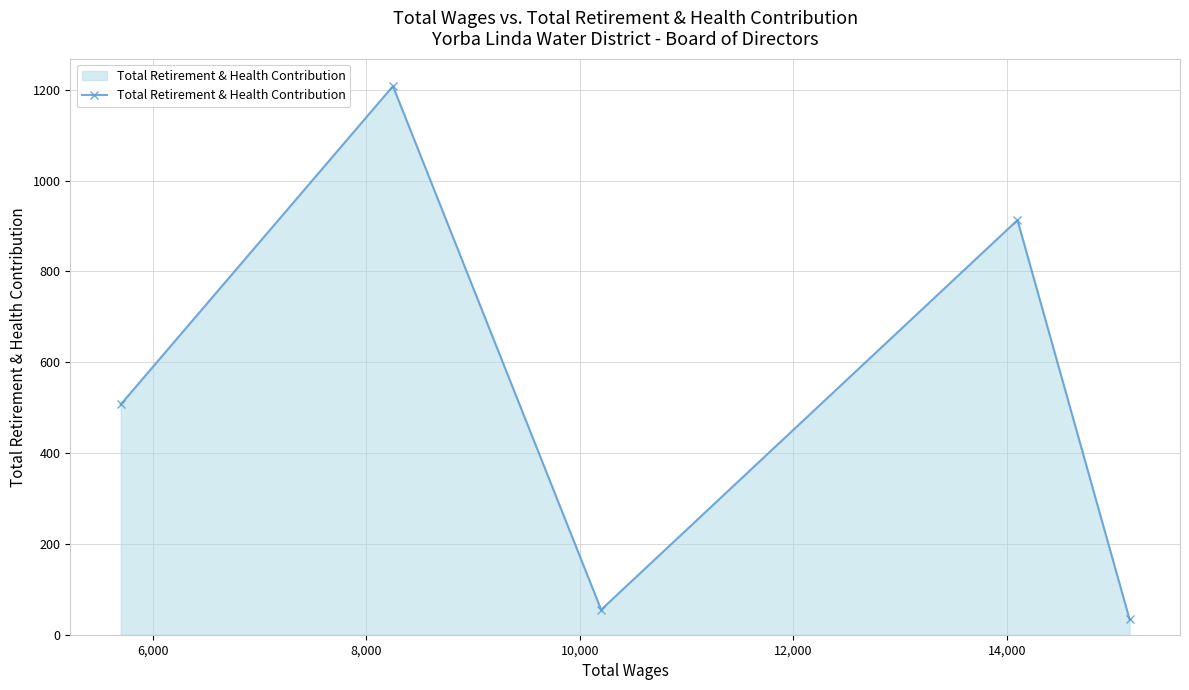

What is the maximum value shown in the chart?

1208